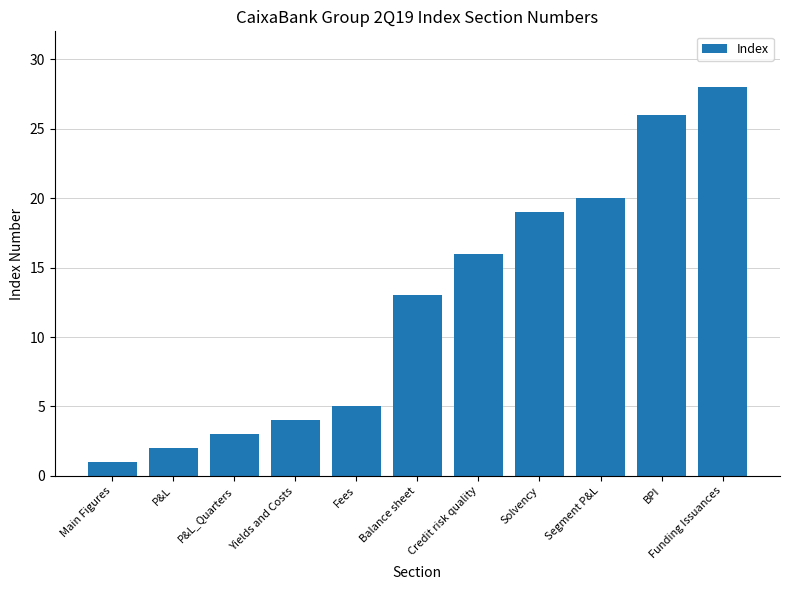

Count the number of categories in the chart.

11